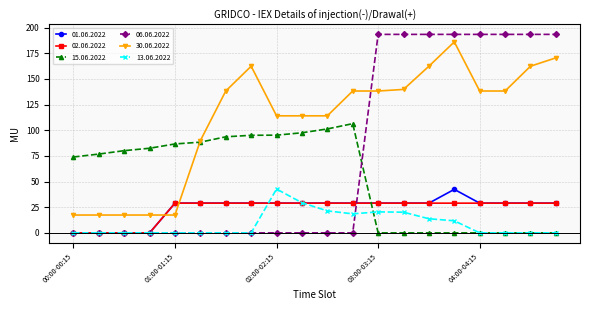

True or false: 06.06.2022 and 30.06.2022 intersect in this chart.

True